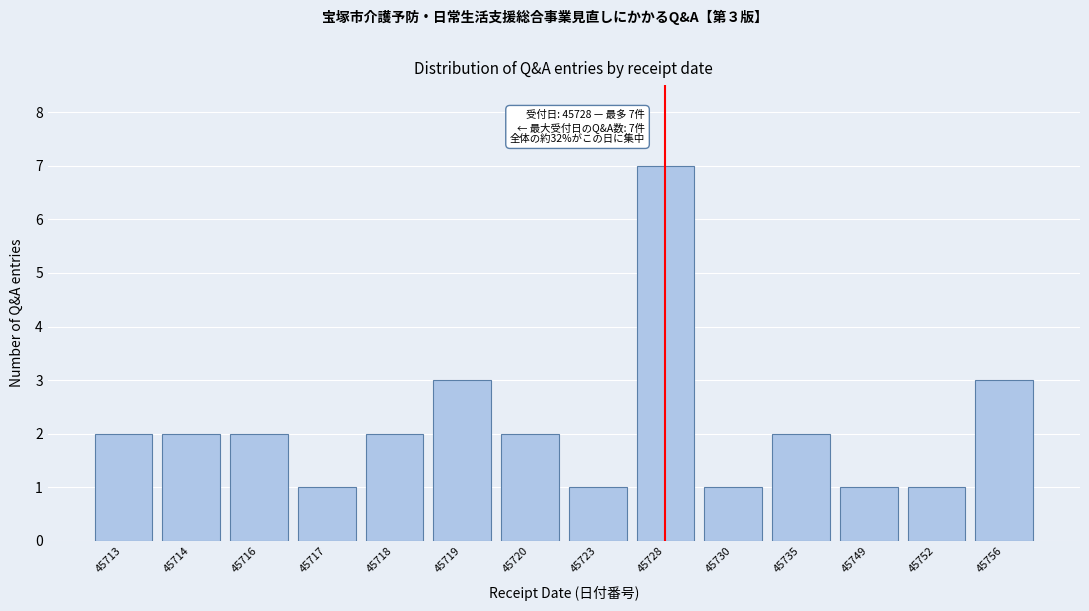

Reading left to right, extract all data points from this chart.

45713=2	45714=2	45716=2	45717=1	45718=2	45719=3	45720=2	45723=1	45728=7	45730=1	45735=2	45749=1	45752=1	45756=3